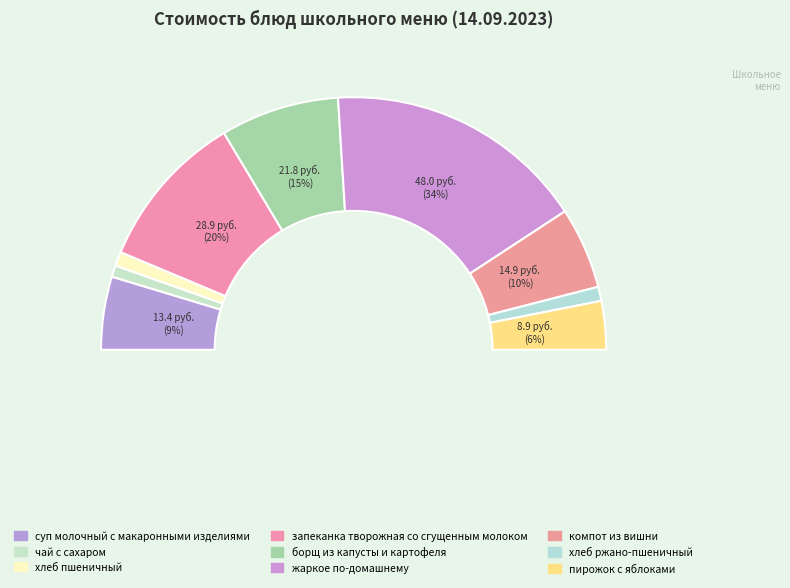

How many segments does this pie chart have?

9